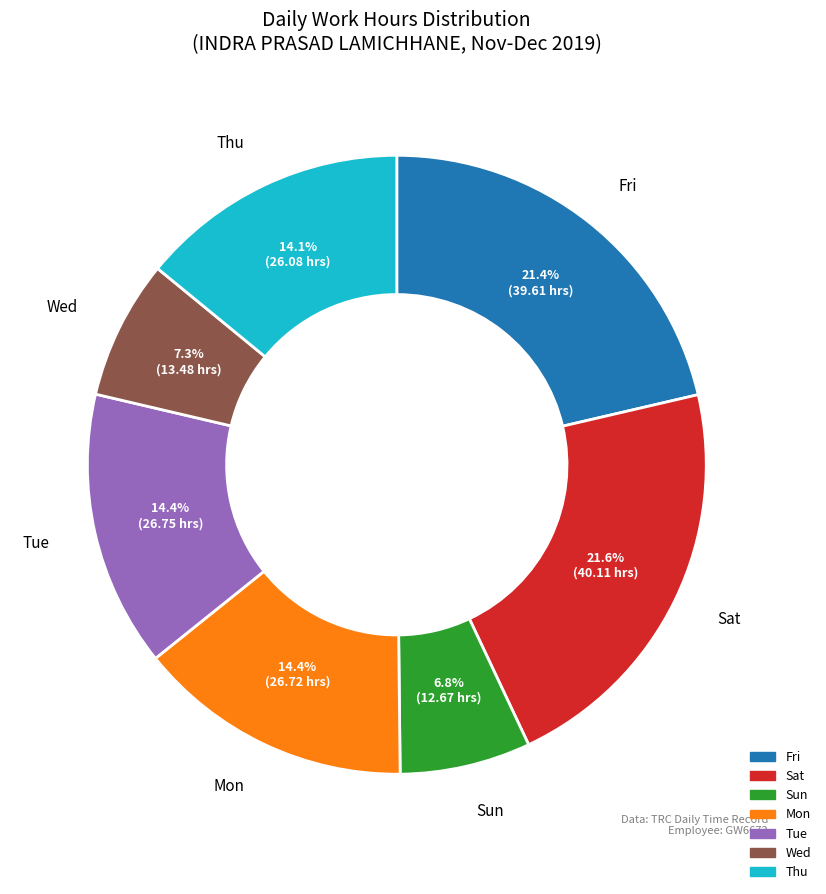

Is there any slice that represents more than half of the pie?

No